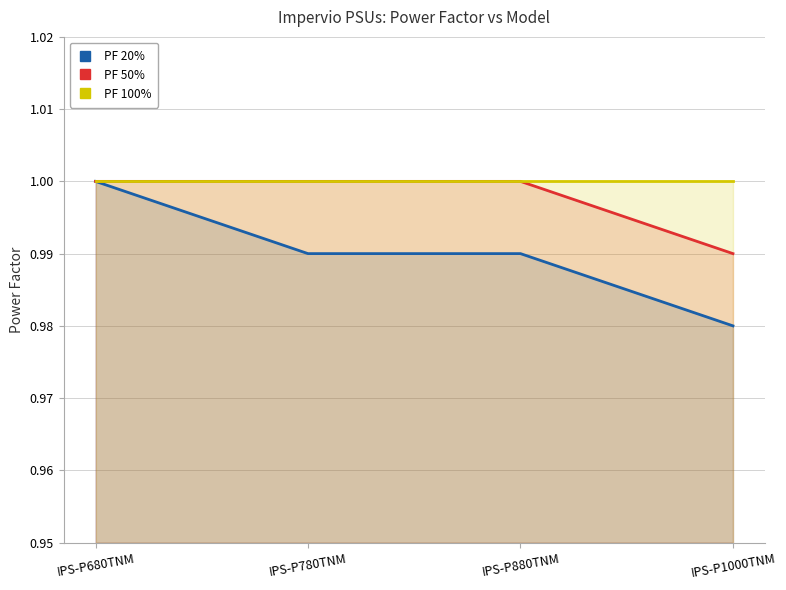

Where is PF 20% nearest to the value 0?

IPS-P1000TNM